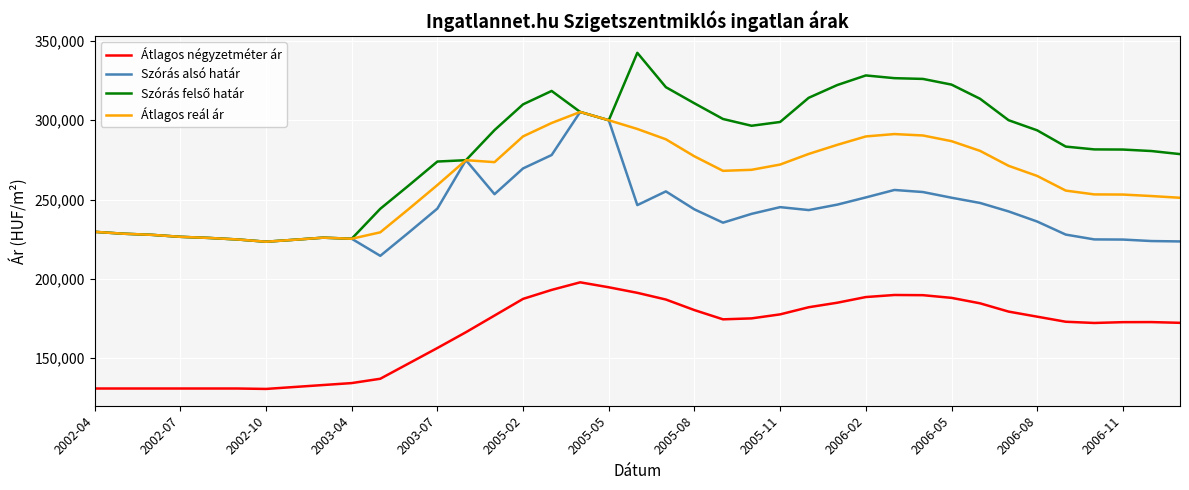

How many lines are shown in the chart?

4